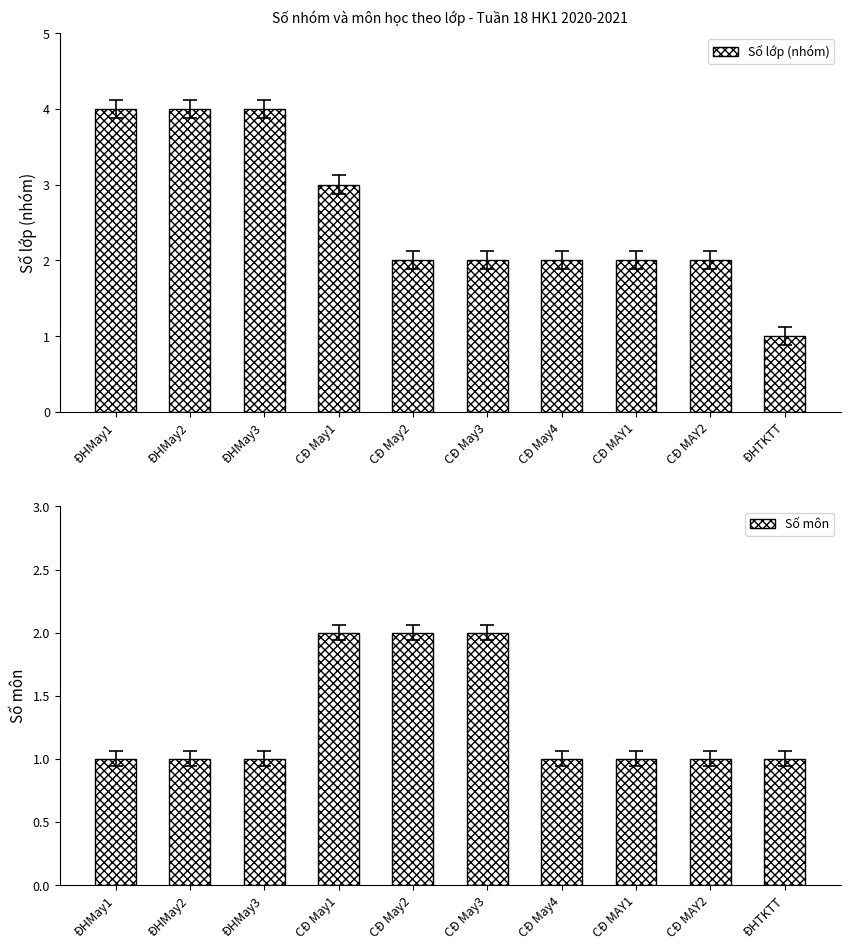

True or false: Số lớp (nhóm) has a value of 3 at CĐ May3.

False